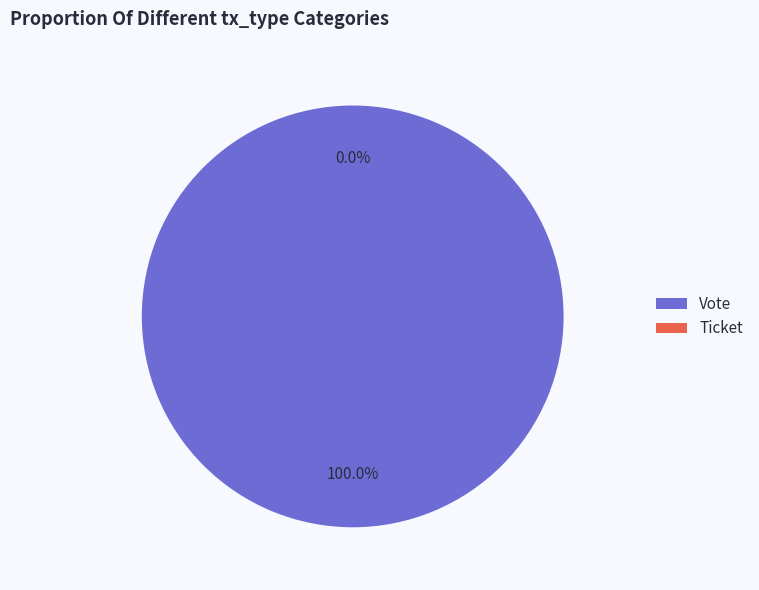

To the nearest percent, what is the difference between the largest and smallest slice percentages?

100%